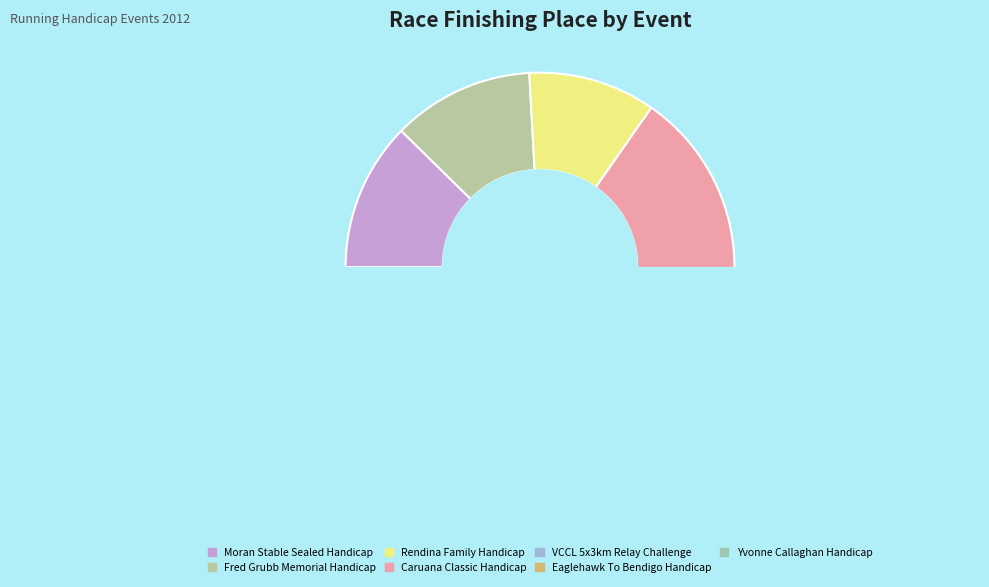

To the nearest percent, what is the average slice percentage?

14%